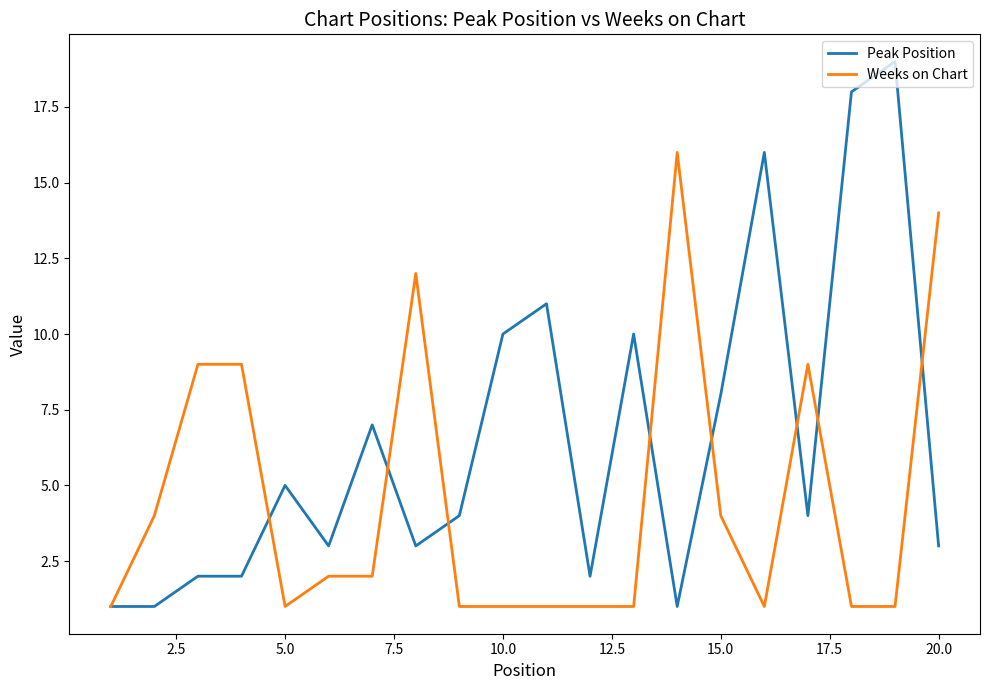

Which series has the widest spread of values?

Peak Position